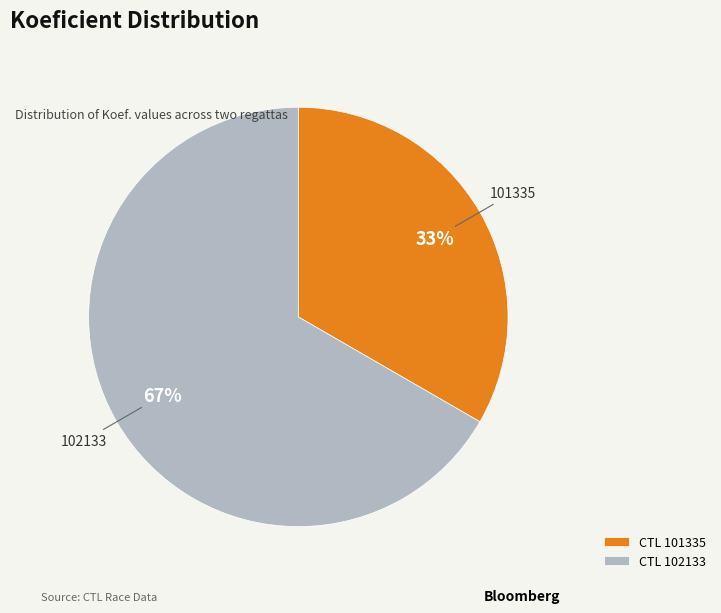

Is it true that 102133 is 77% of the pie?

False